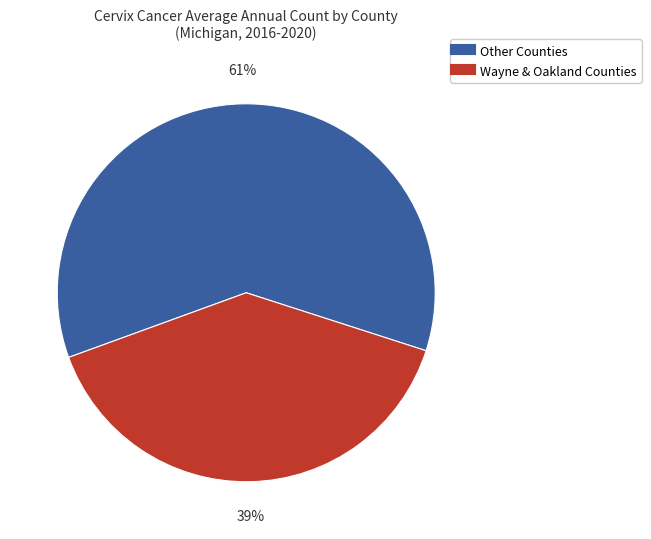

Is there any slice that represents more than half of the pie?

Yes